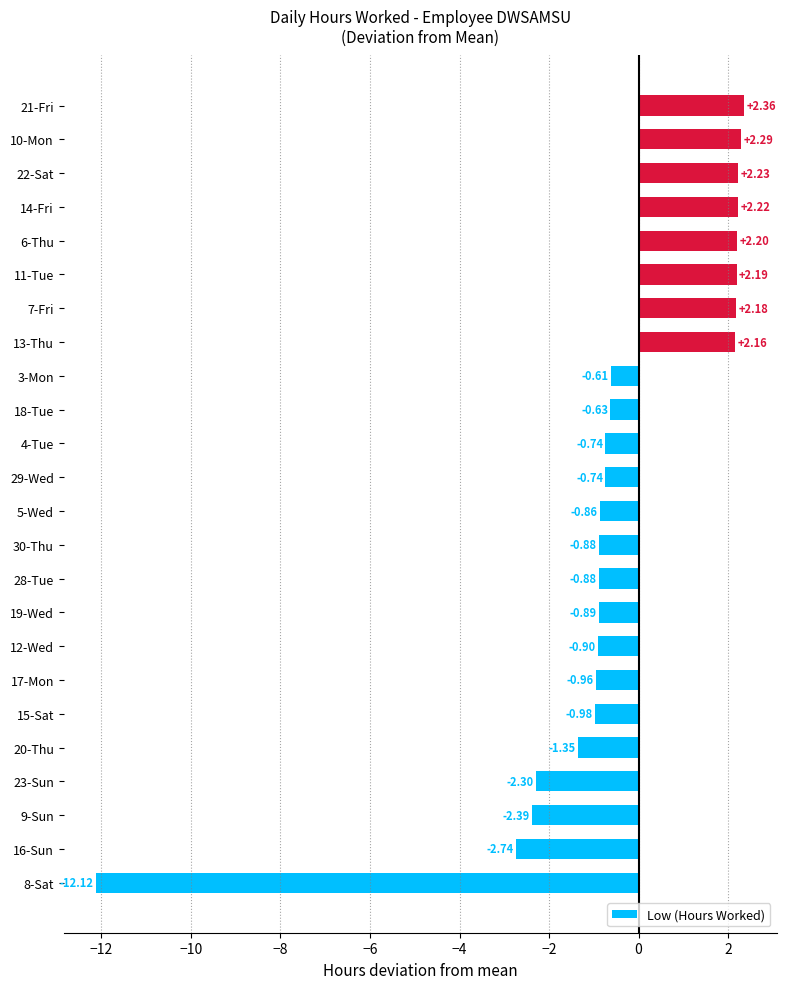

What is the change in value from 9-Sun to 7-Fri?

+4.6